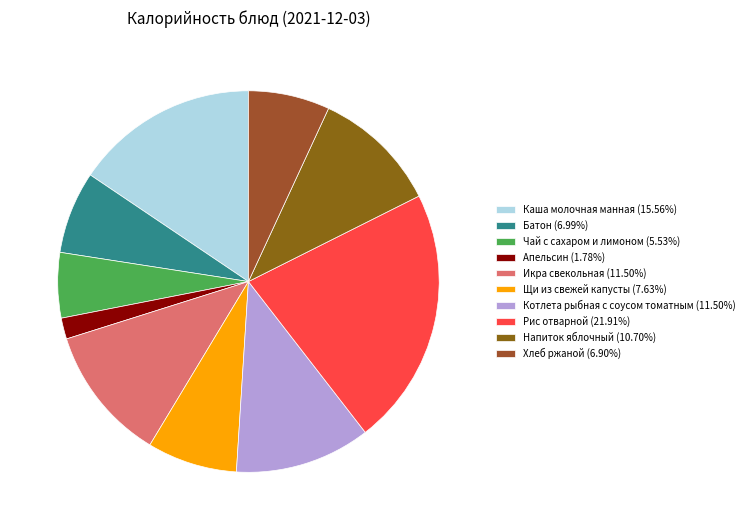

Between Напиток яблочный and Щи из свежей капусты, which is larger?

Напиток яблочный